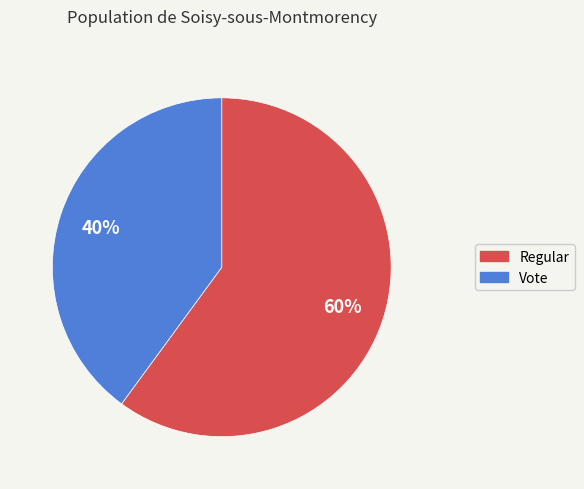

Is the sum of Vote and Regular greater than half?

Yes